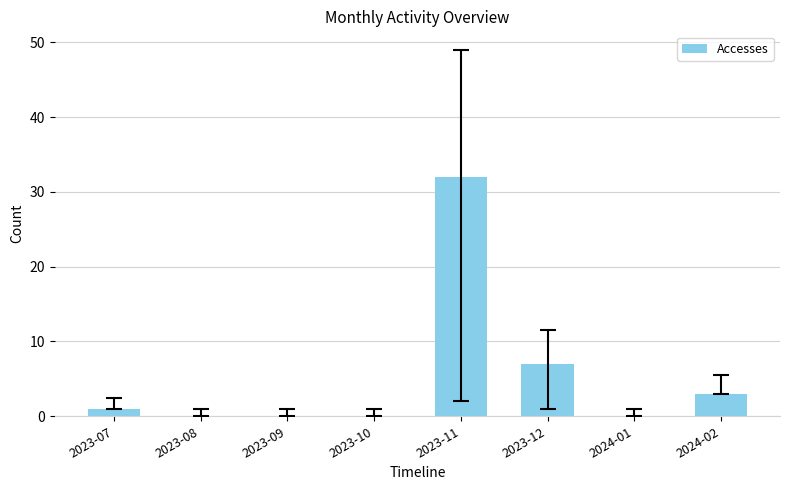

Are the bars horizontal?

No